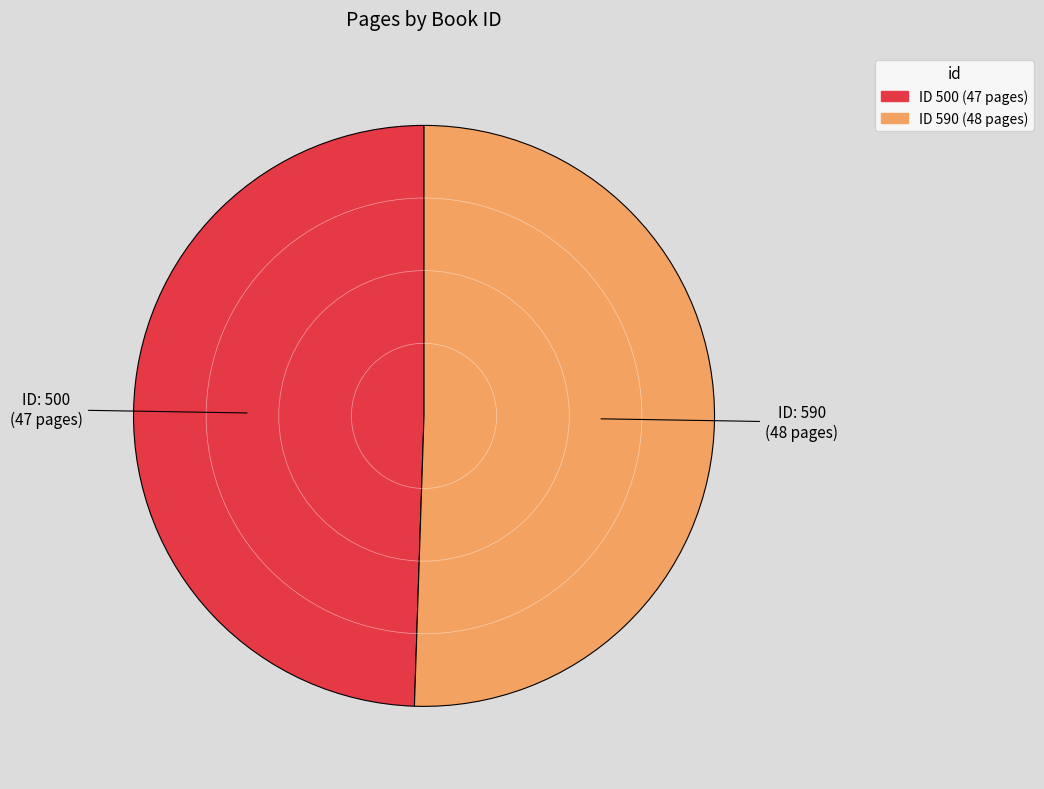

How many slices are in this pie chart?

2